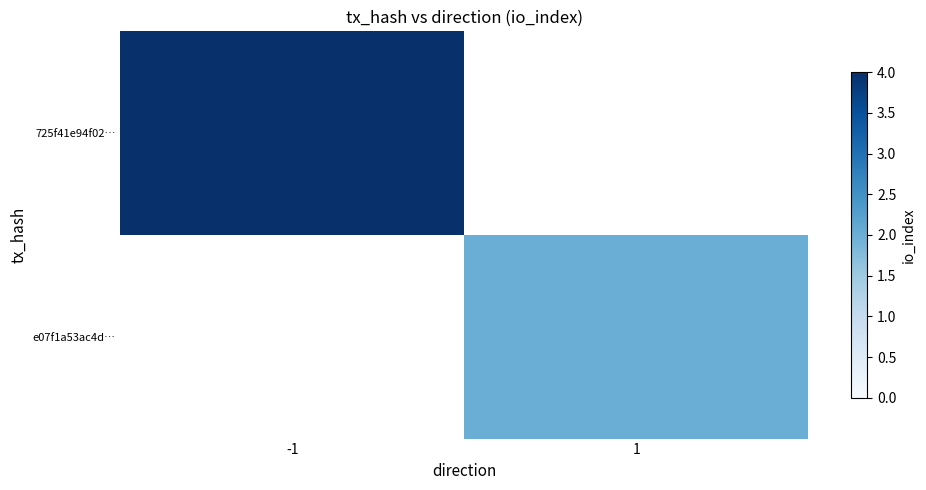

Is the value of e07f1a53ac4d… at 1 greater than the value of 725f41e94f02… at -1?

No